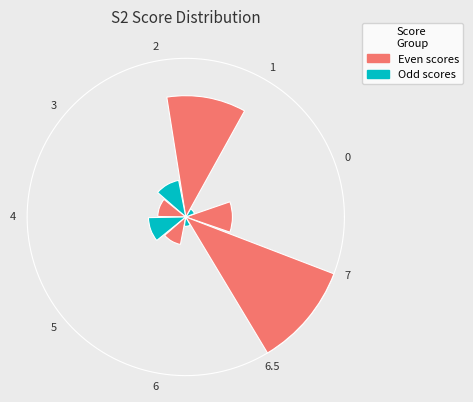

Does the chart contain any negative values?

No